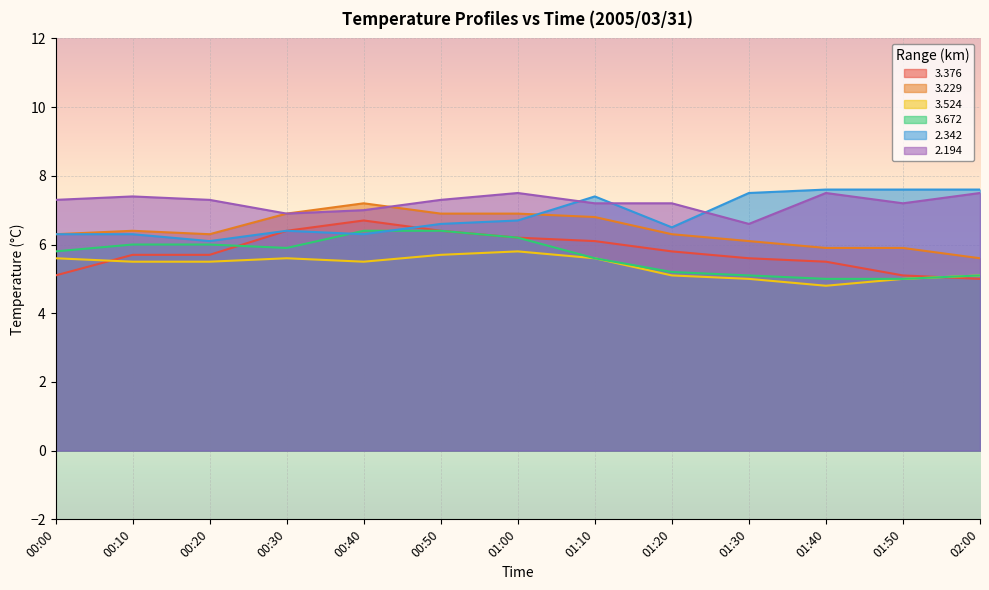

Is it true that   2.342 equals 2.6 at 01:20?

False